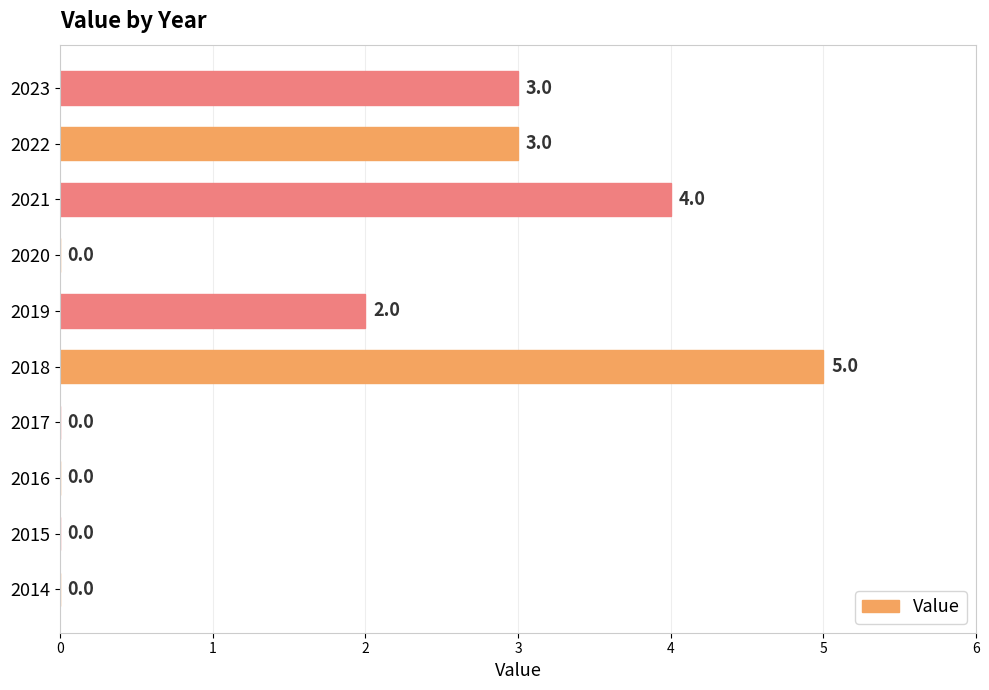

What is the ratio of the value at 2019 to the value at 2023?

0.7